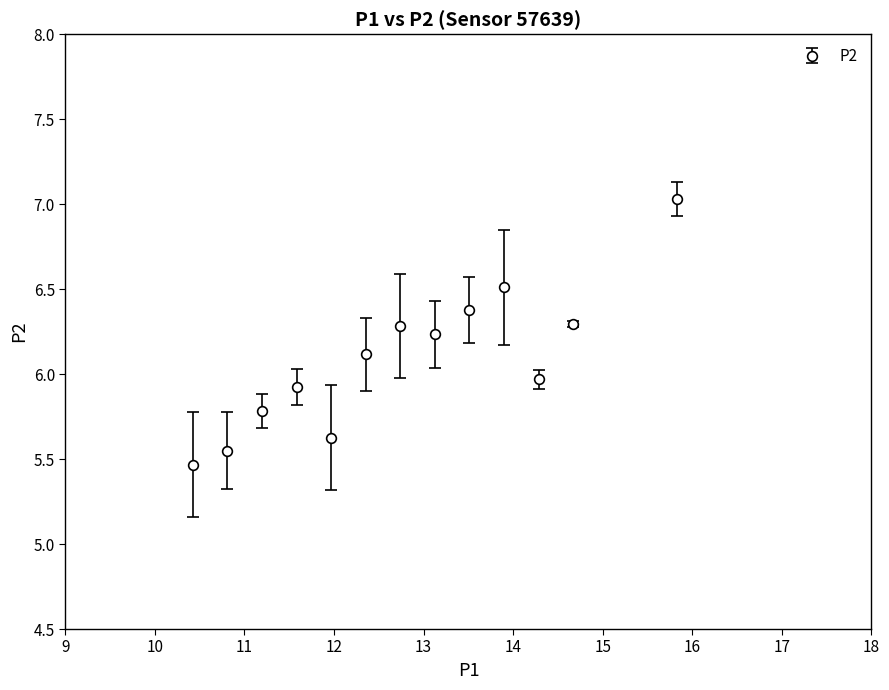

True or false: the data has more than 0 interior local peaks.

True